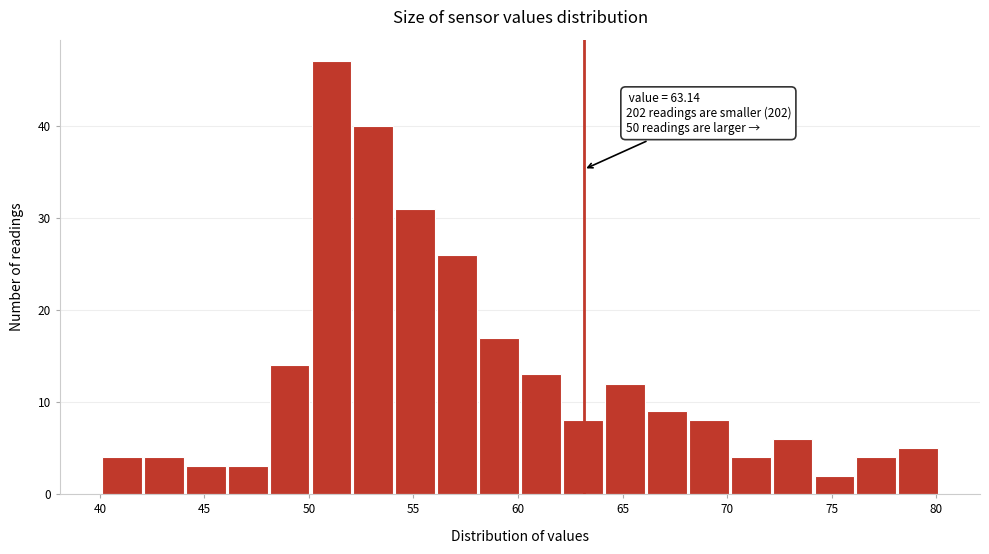

Over which range of the x-axis is the bar tallest?

50 to 52